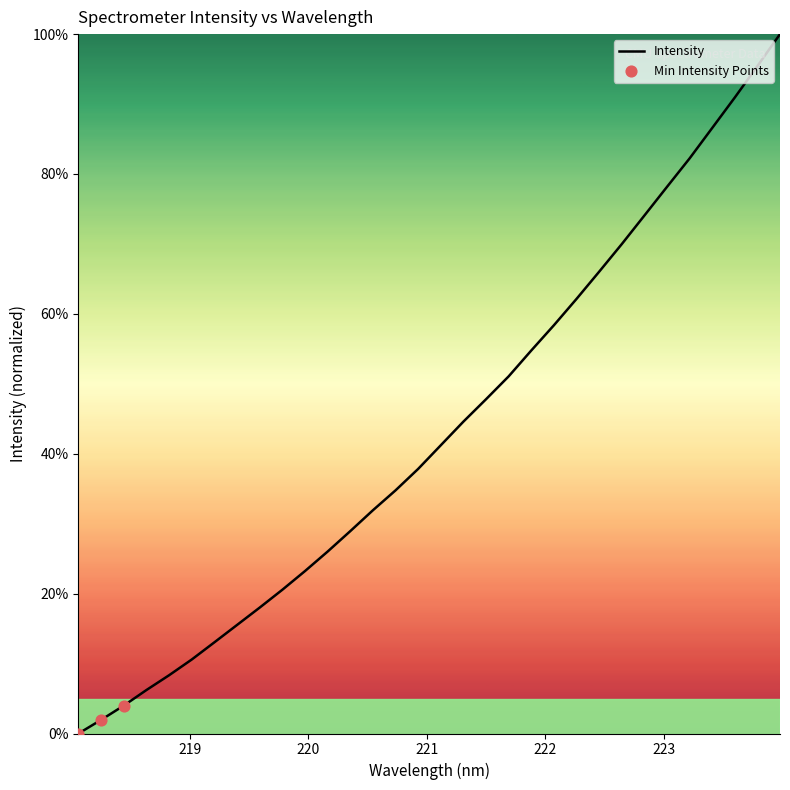

What is the maximum value shown in the chart?

100.0